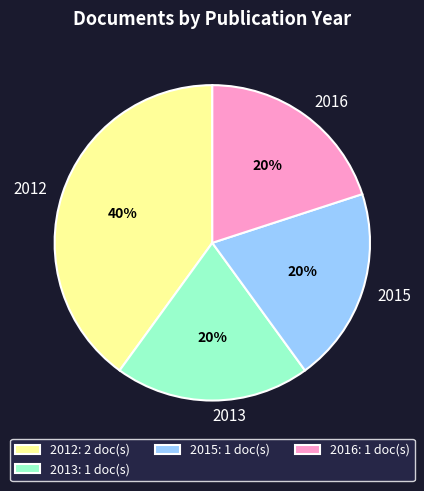

Is the sum of 2013 and 2015 greater than half?

No